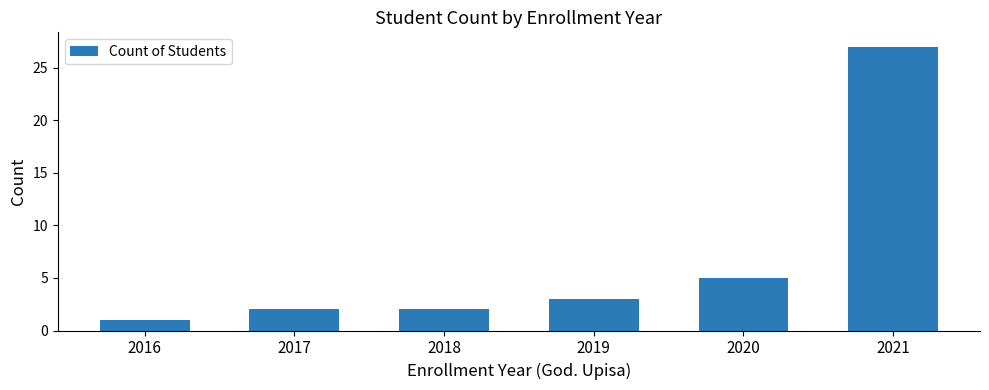

Are the bars horizontal?

No